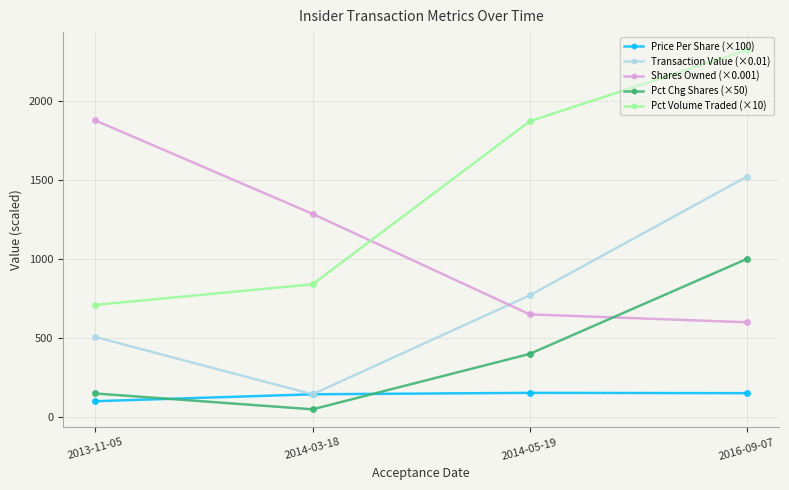

True or false: Pct Chg Shares (×50) and Transaction Value (×0.01) cross at least once.

False